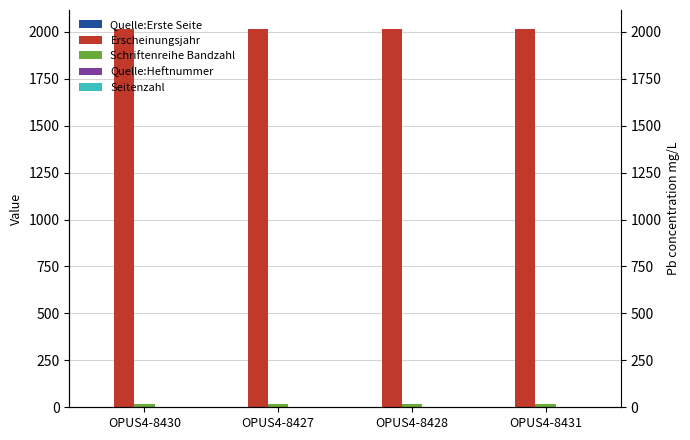

What is the maximum value for Erscheinungsjahr?

2015